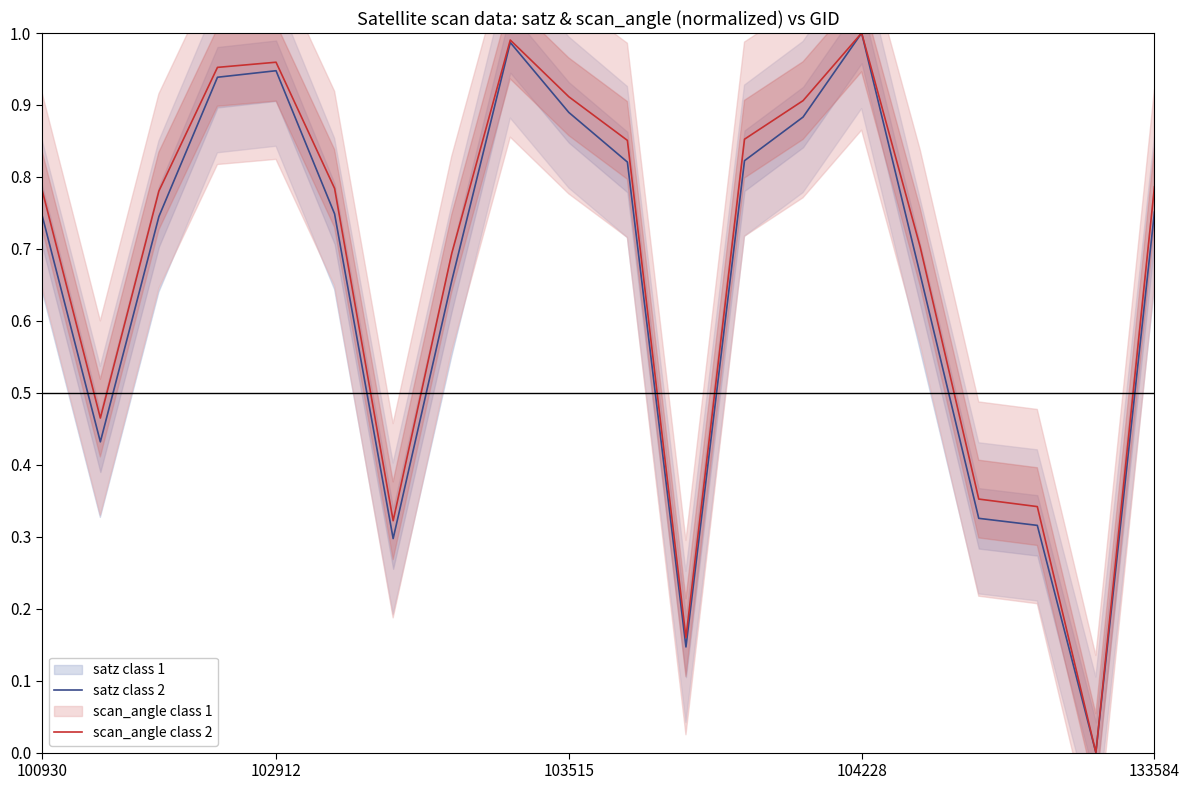

Is it true that satz class 2 equals 1.3 at 100930?

False